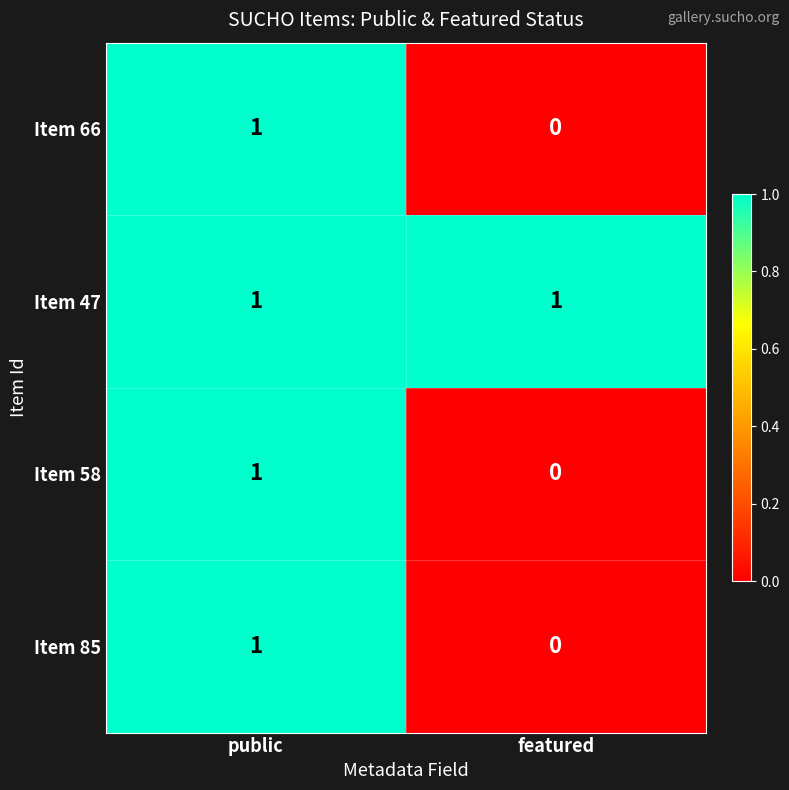

At which label does Item 58 reach its minimum?

featured